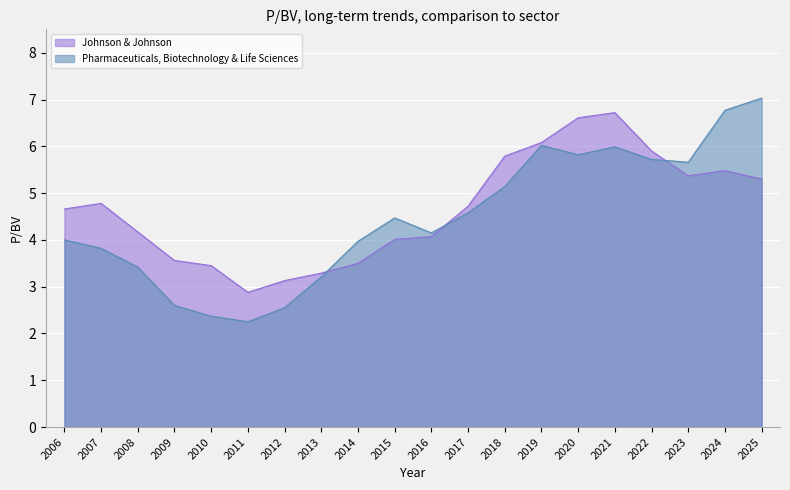

Which series ends up on top after the final intersection of Johnson & Johnson and Pharmaceuticals, Biotechnology & Life Sciences?

Pharmaceuticals, Biotechnology & Life Sciences